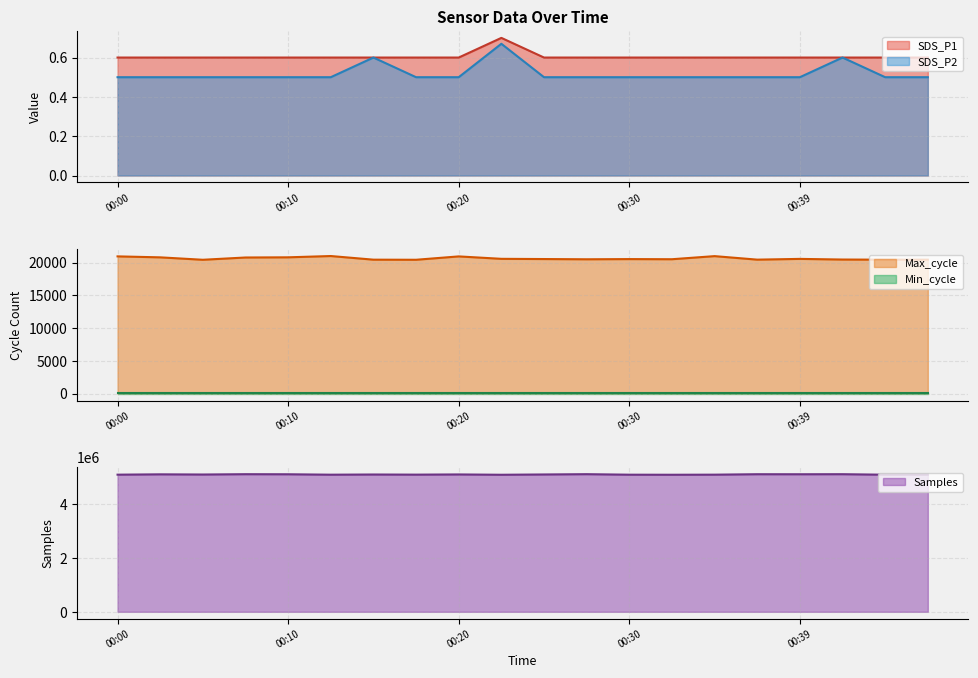

True or false: SDS_P1 and Samples cross at least once.

False